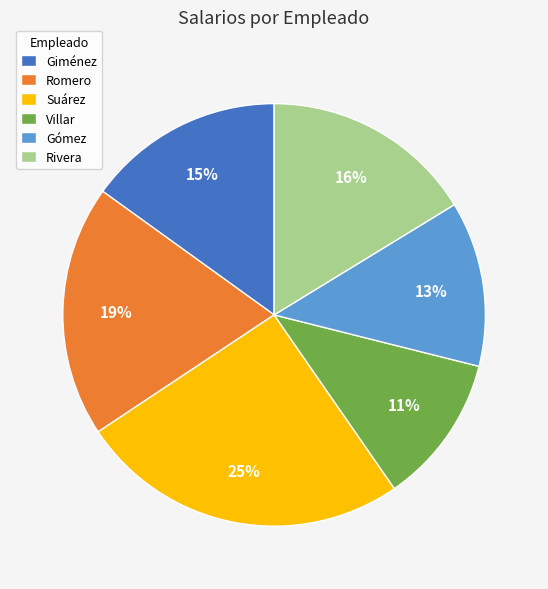

Is there any slice that represents more than half of the pie?

No